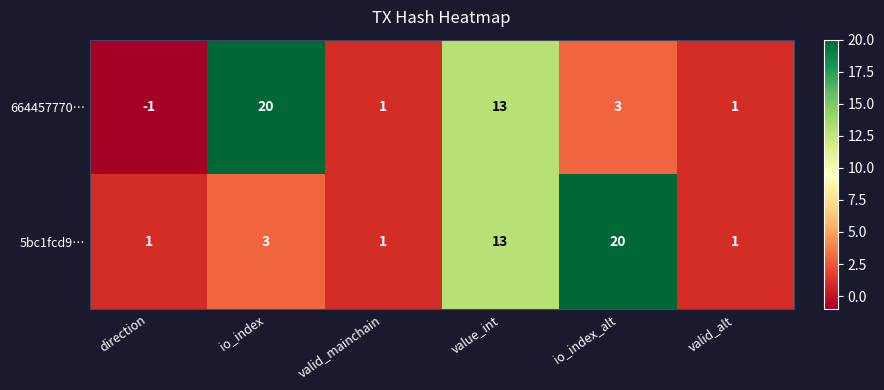

How many values in the 664457770… series are below 3?

3